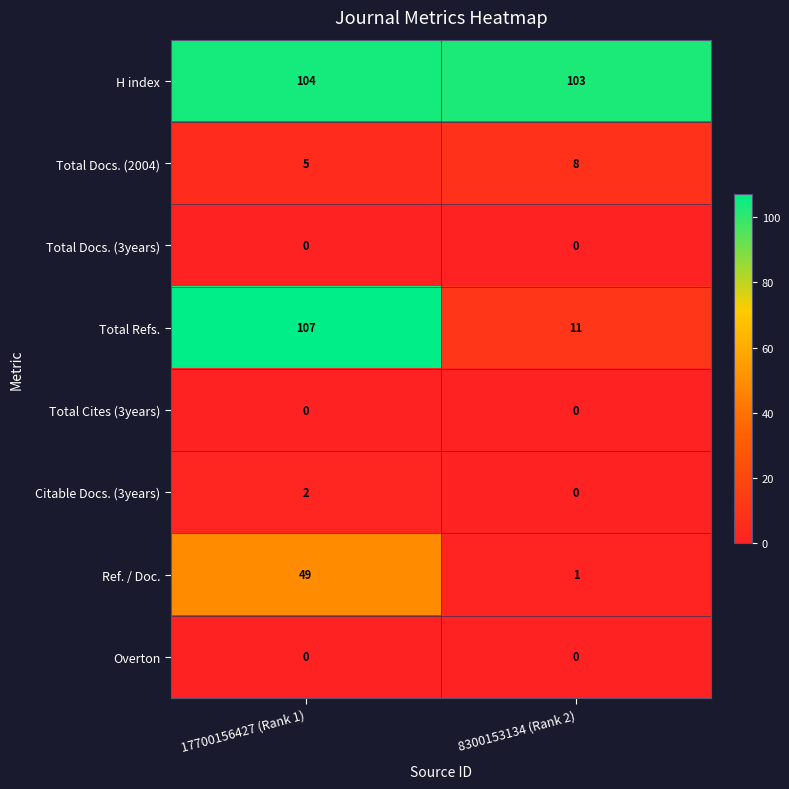

Reading left to right, list all the values displayed in this chart.

H index: 104	103
Total Docs. (2004): 5	8
Total Docs. (3years): 0	0
Total Refs.: 107	11
Total Cites (3years): 0	0
Citable Docs. (3years): 2	0
Ref. / Doc.: 49	1
Overton: 0	0